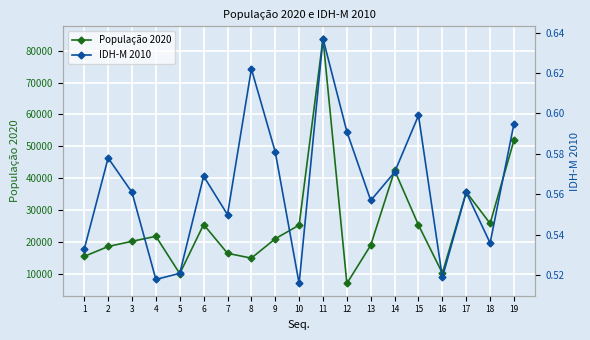

Reading right to left, extract all data points from this chart.

População 2020: 19=51956.0	18=25868.0	17=35709.0	16=10299.0	15=25371.0	14=42483.0	13=19069.0	12=7070.0	11=83777.0	10=25354.0	9=21080.0	8=15011.0	7=16511.0	6=25539.0	5=10151.0	4=21840.0	3=20278.0	2=18654.0	1=15551.0
IDH-M 2010: 19=0.6	18=0.5	17=0.6	16=0.5	15=0.6	14=0.6	13=0.6	12=0.6	11=0.6	10=0.5	9=0.6	8=0.6	7=0.6	6=0.6	5=0.5	4=0.5	3=0.6	2=0.6	1=0.5